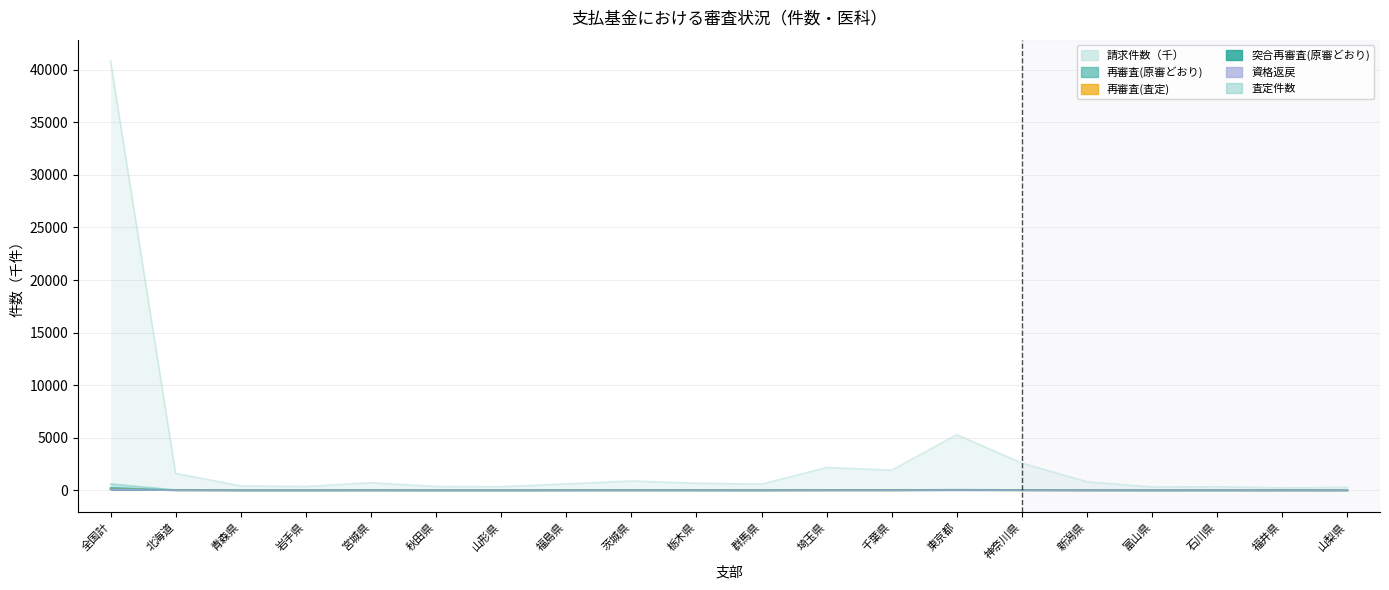

What is the value of the 再審査(査定) point at the 6th from the left?

0.7